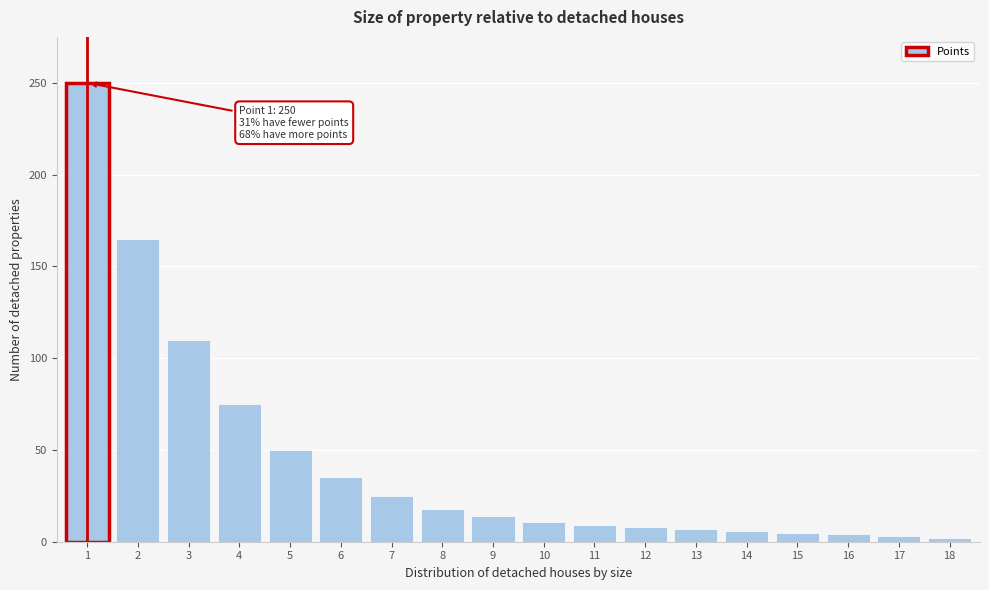

What is the change in value from 7 to 12?

-17